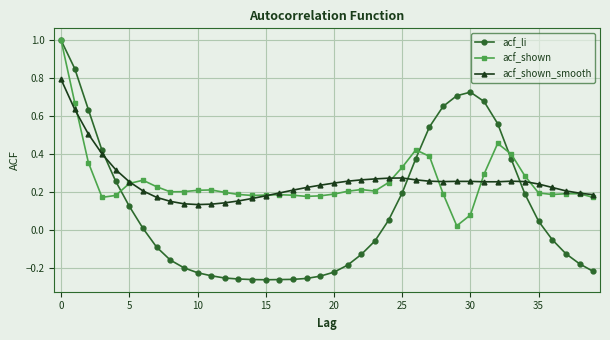

At how many categories does at least one series exceed 0?

40